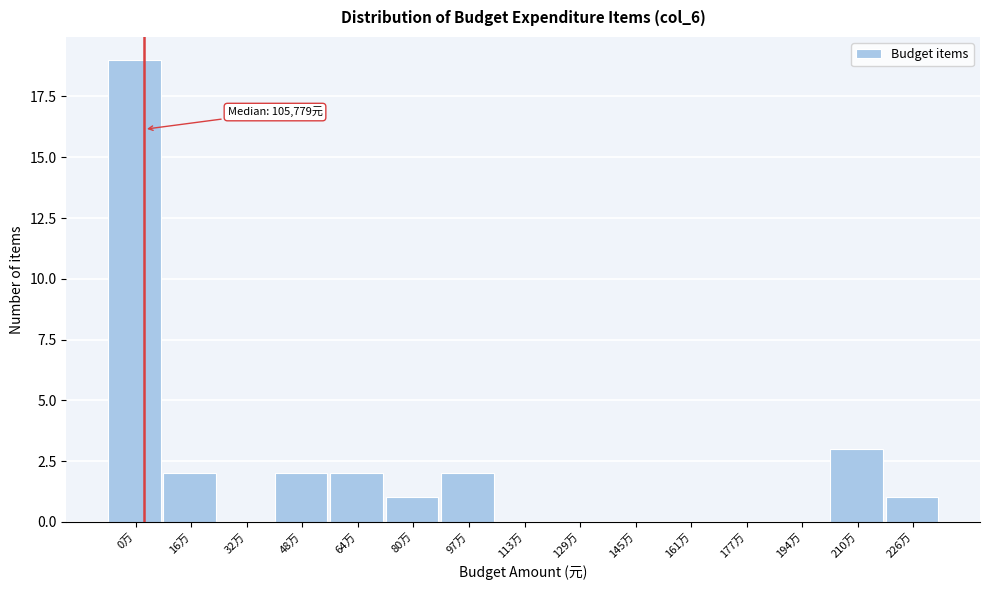

Reading left to right, transcribe all the data shown in this chart.

0万=19	16万=2	32万=0	48万=2	64万=2	80万=1	97万=2	113万=0	129万=0	145万=0	161万=0	177万=0	194万=0	210万=3	226万=1